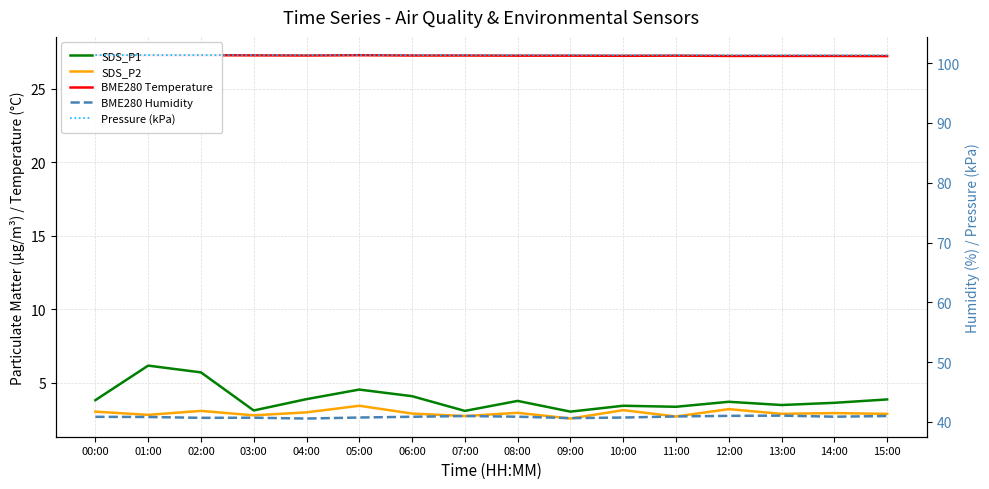

True or false: BME280 Temperature and SDS_P2 intersect in this chart.

False